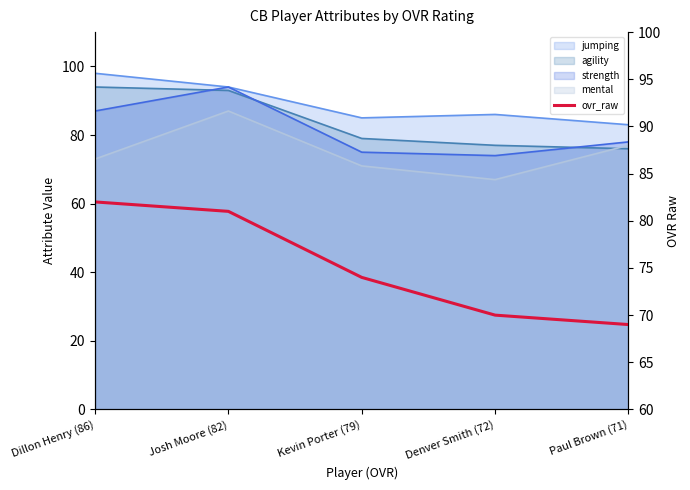

How many values are below 74?

2